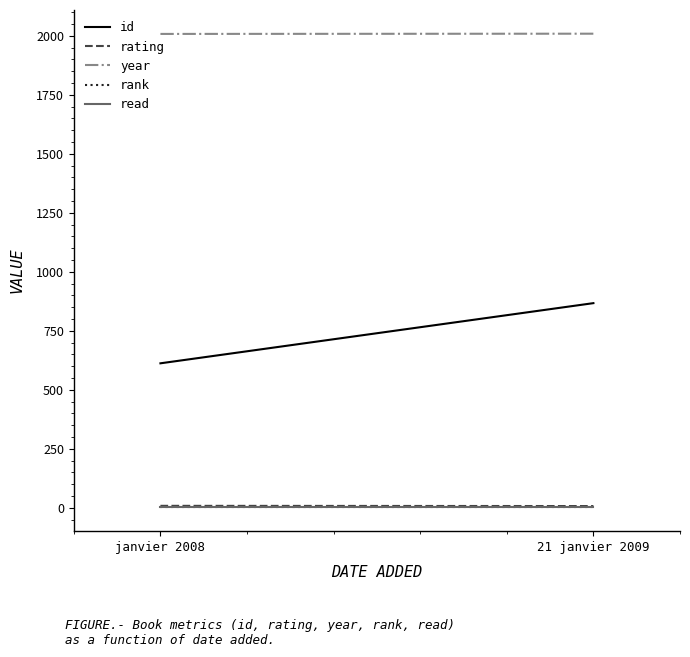

Count the number of data series in this chart.

5